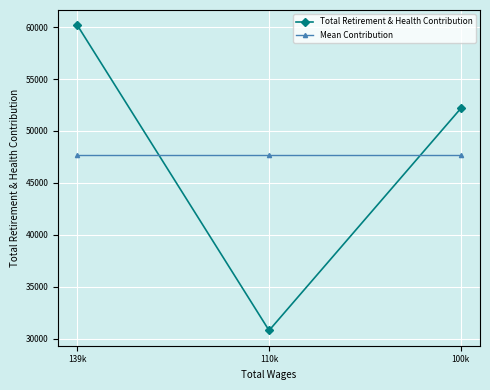

Reading left to right, what are all the values shown in this chart?

Total Retirement & Health Contribution: 60174.0	30790.0	52171.0
Mean Contribution: 47711.7	47711.7	47711.7